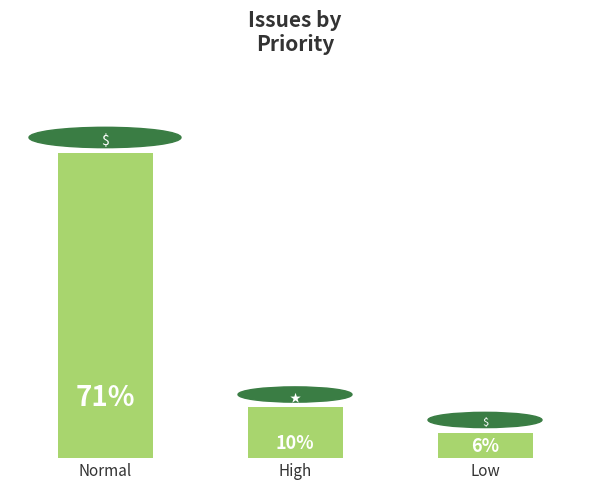

At which category does the chart reach its peak across all series?

Normal